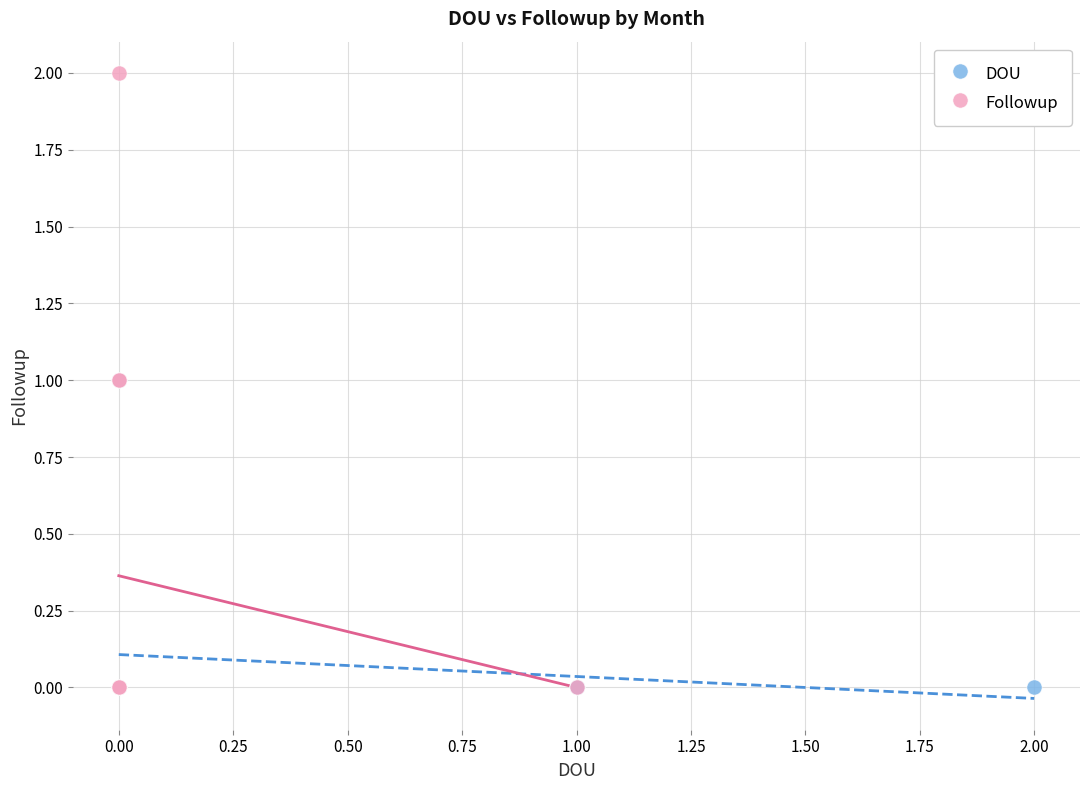

Which series has the largest Y range (max minus min)?

Followup